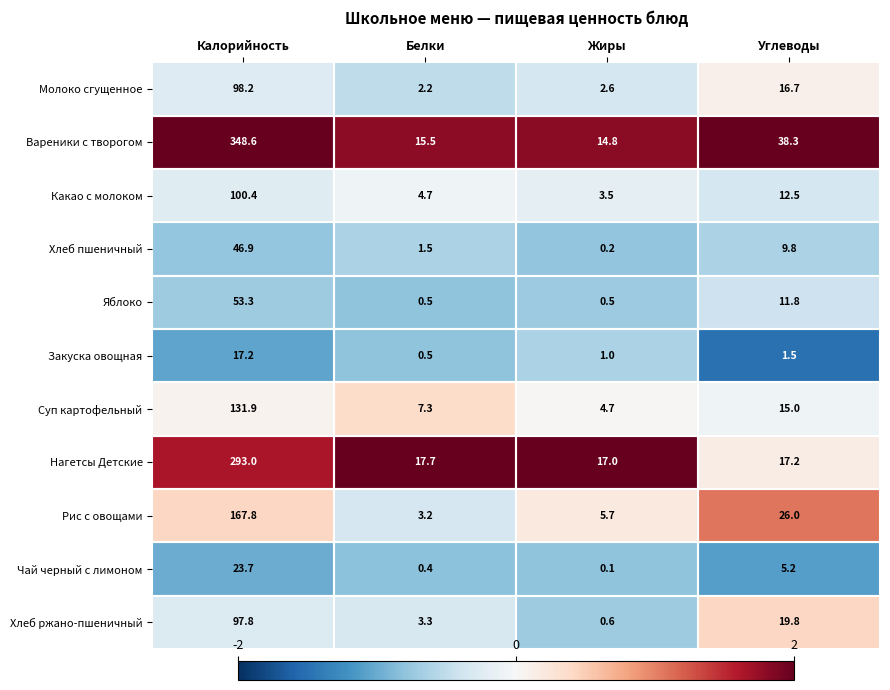

Is the value of Какао с молоком at Калорийность greater than the value of Молоко сгущенное at Жиры?

Yes